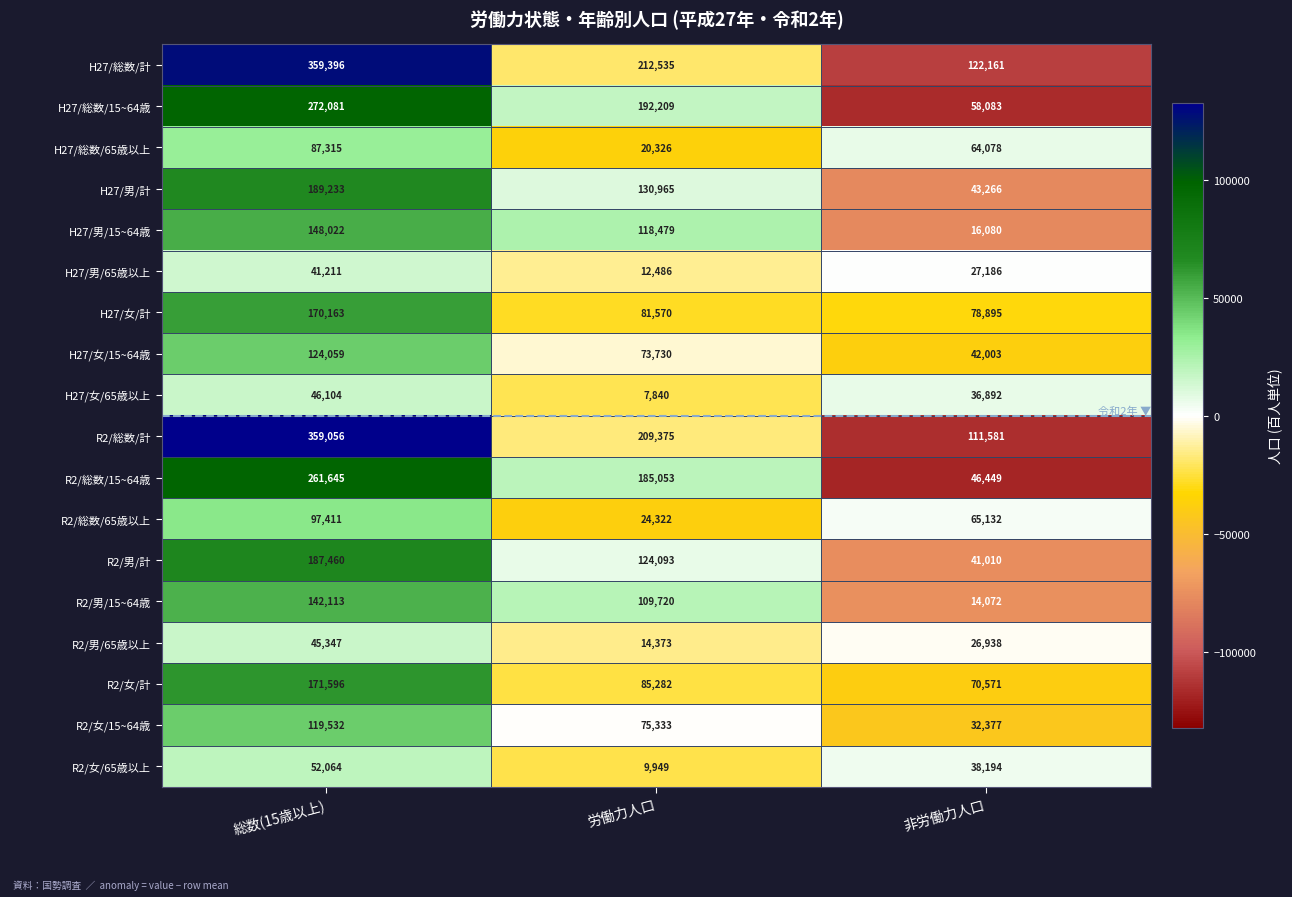

The R2/男/計 series shows 124093 at 労働力人口. True or false?

True